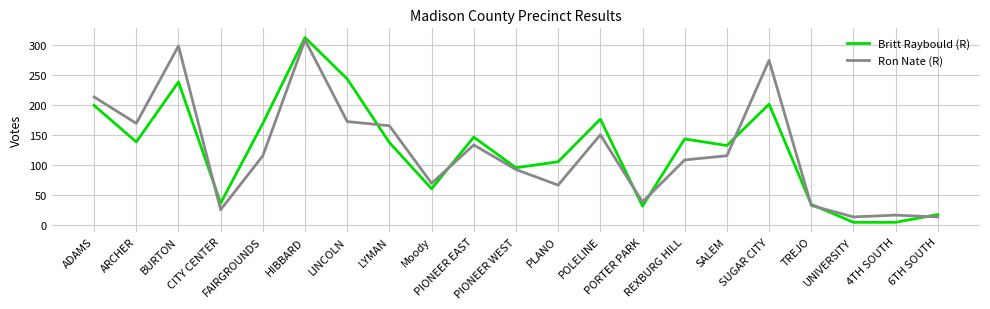

What is the difference between the highest and lowest values at PORTER PARK?

7